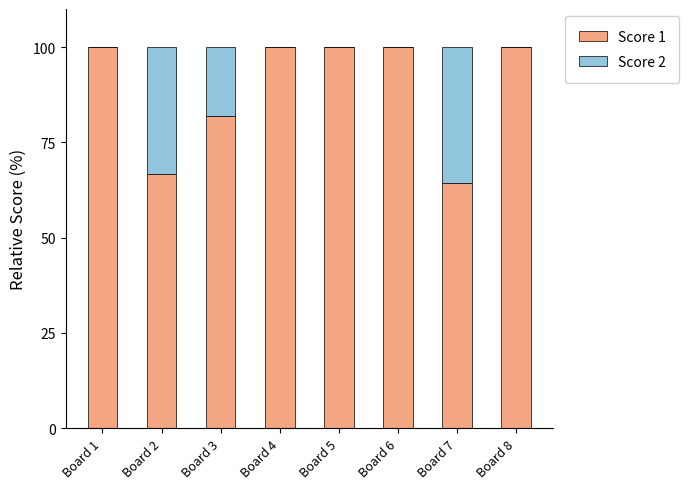

Are the bars grouped side by side (vs. stacked)?

No